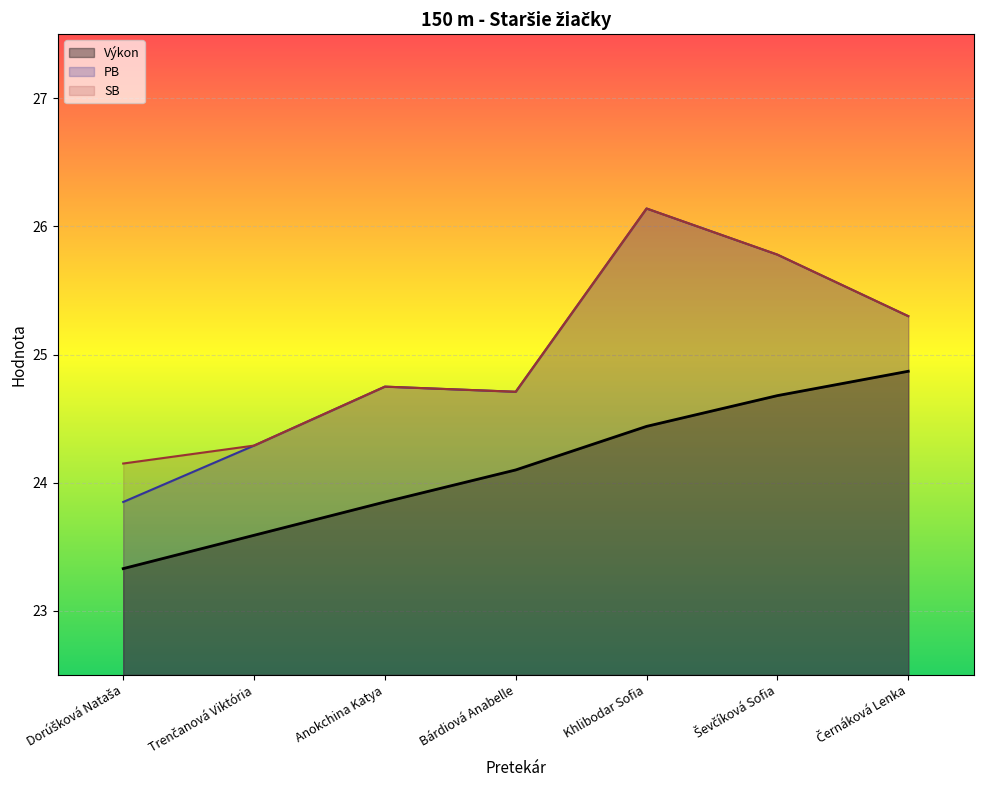

What is the sum of the PB values at Anokchina Katya and Khlibodar Sofia?

50.9